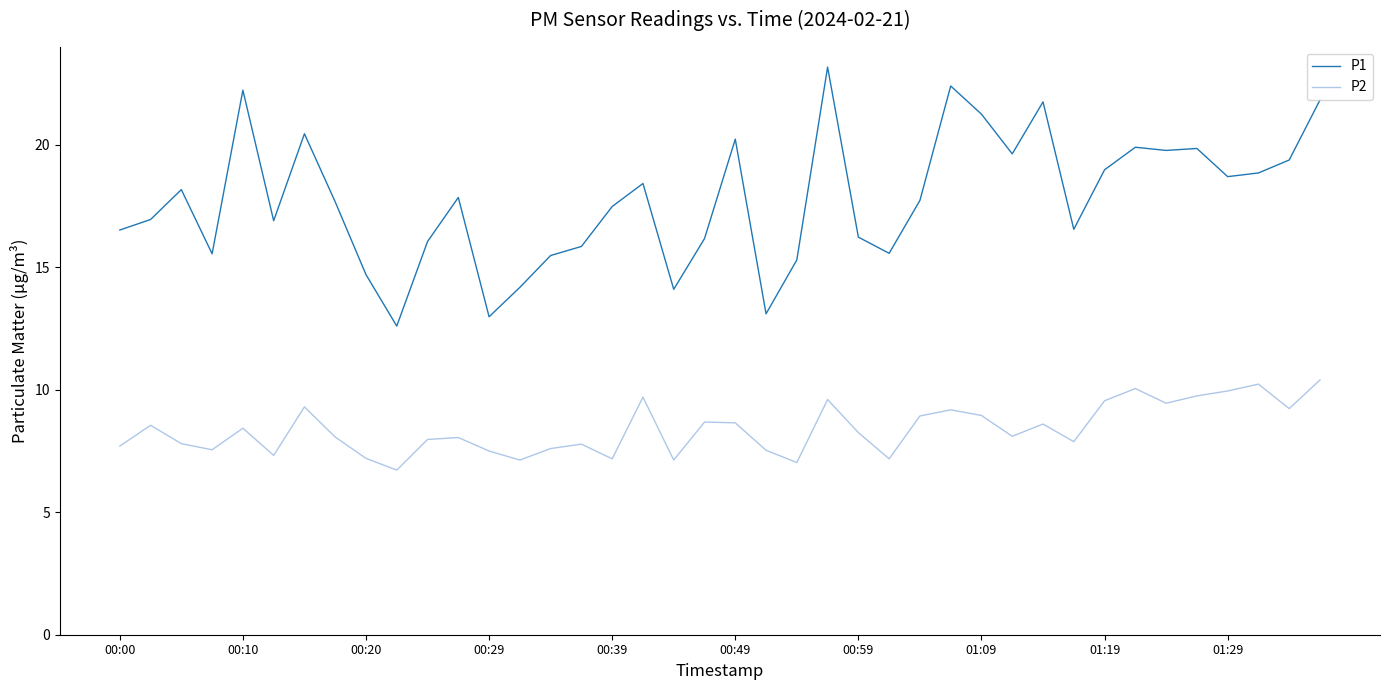

What is the maximum value for P2?

10.4